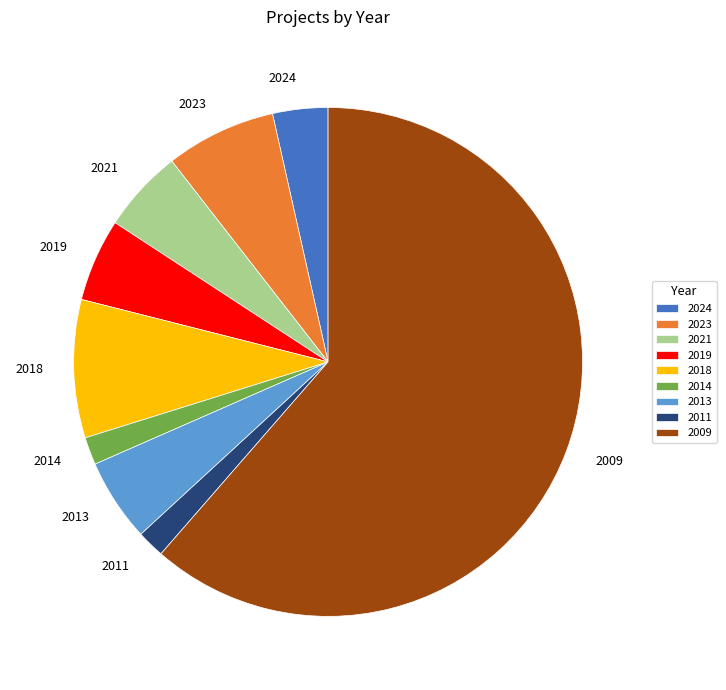

What is the largest slice in the pie chart?

2009